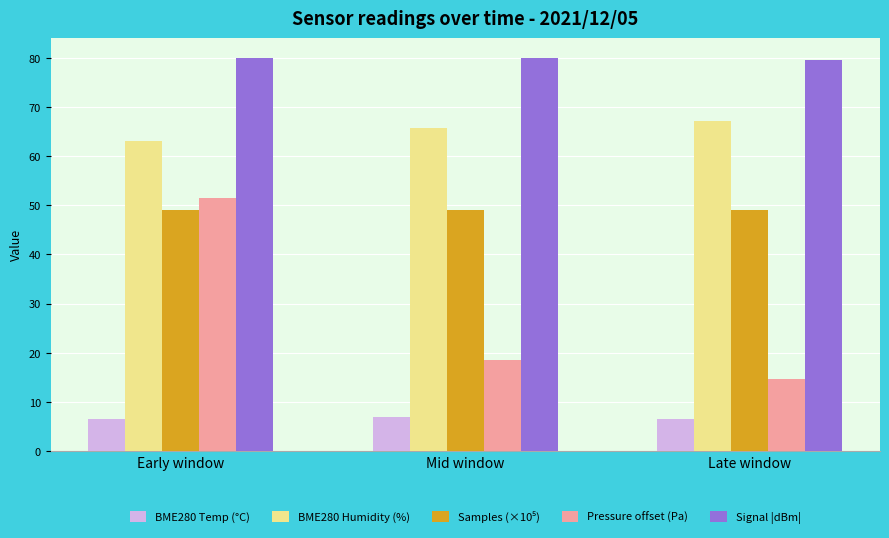

What is the sum of the BME280 Temp (°C) values at Early window and Mid window?

13.3